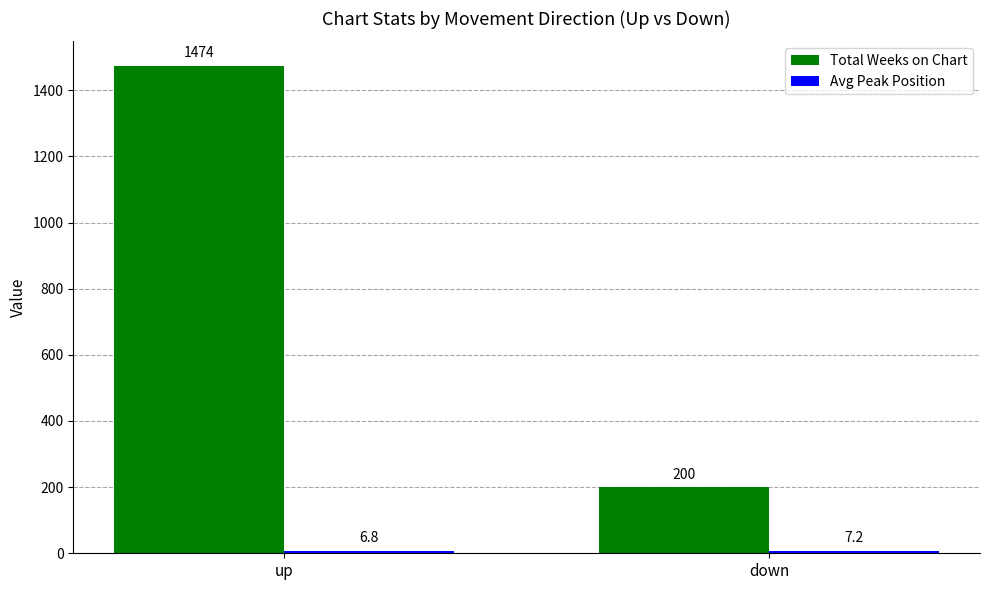

What is the sum of the Total Weeks on Chart values at down and up?

1674.0